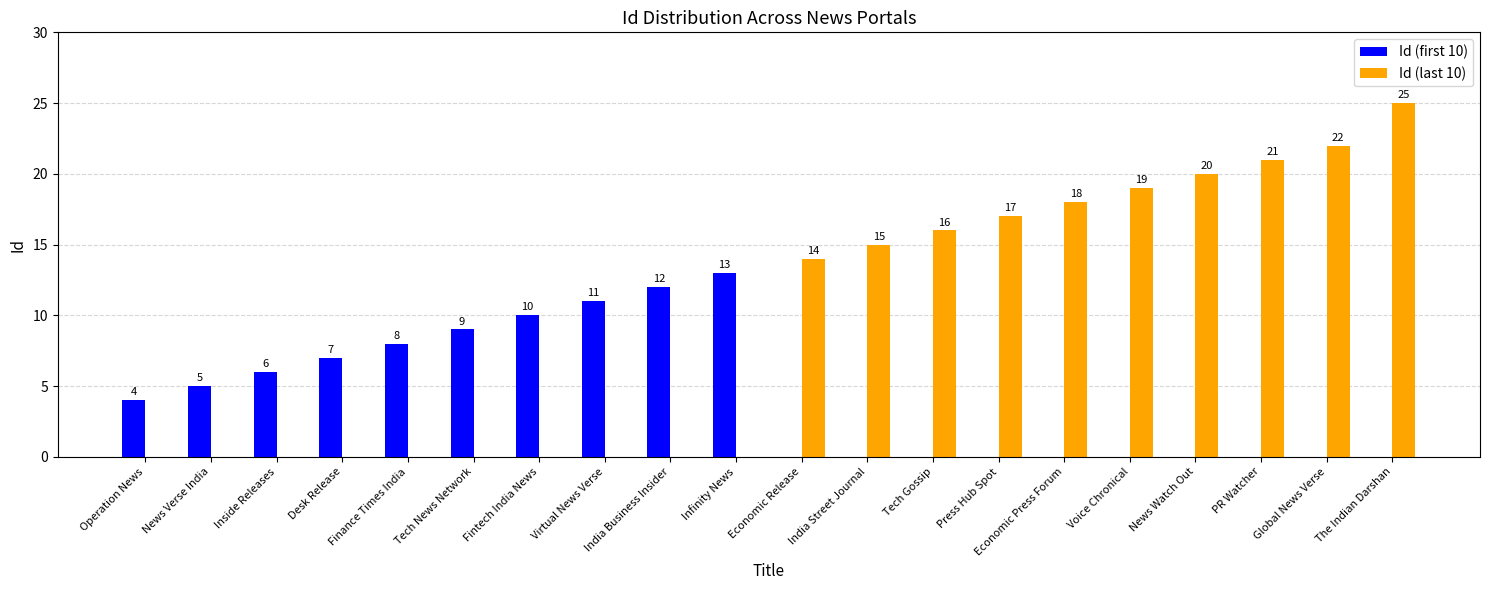

What is the highest value of the Id (first 10) series?

13